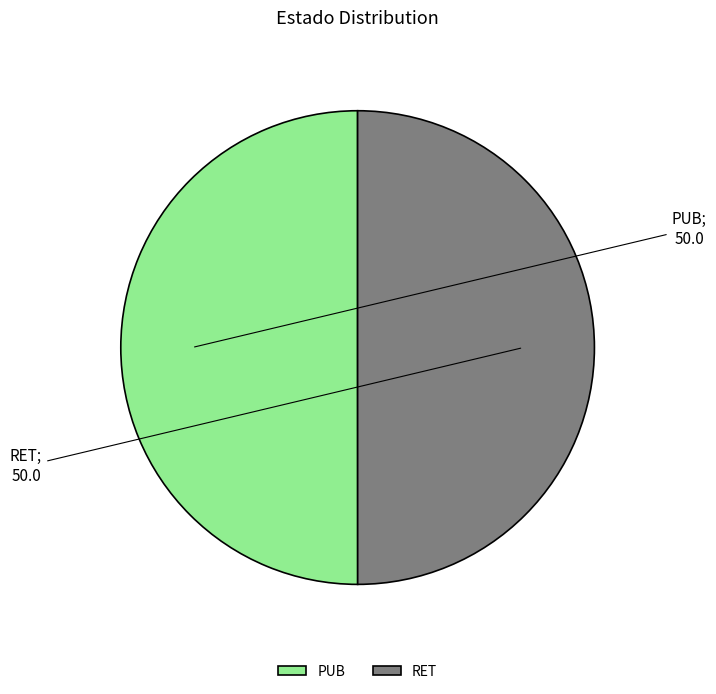

Approximately how many times larger is the value at RET compared to PUB?

1.0